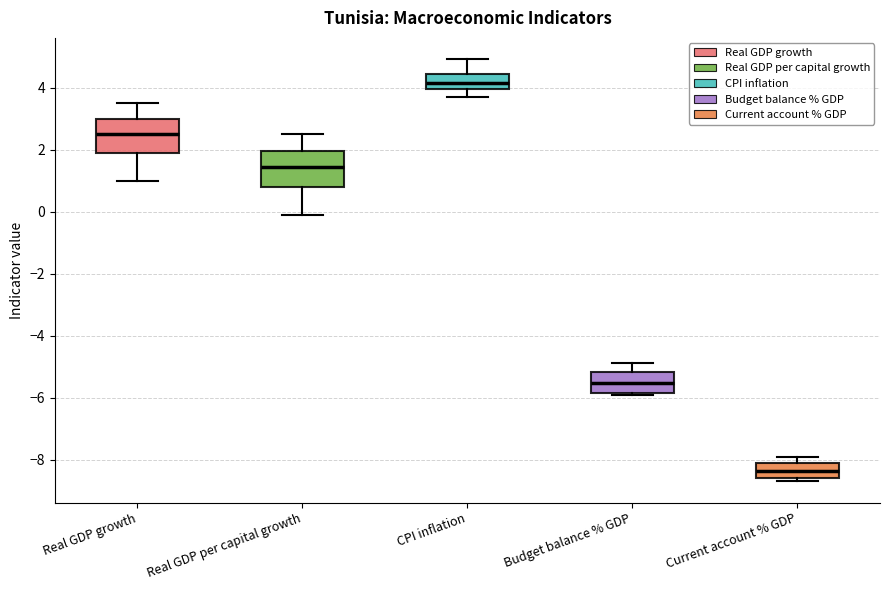

Which box has the highest median line?

CPI inflation